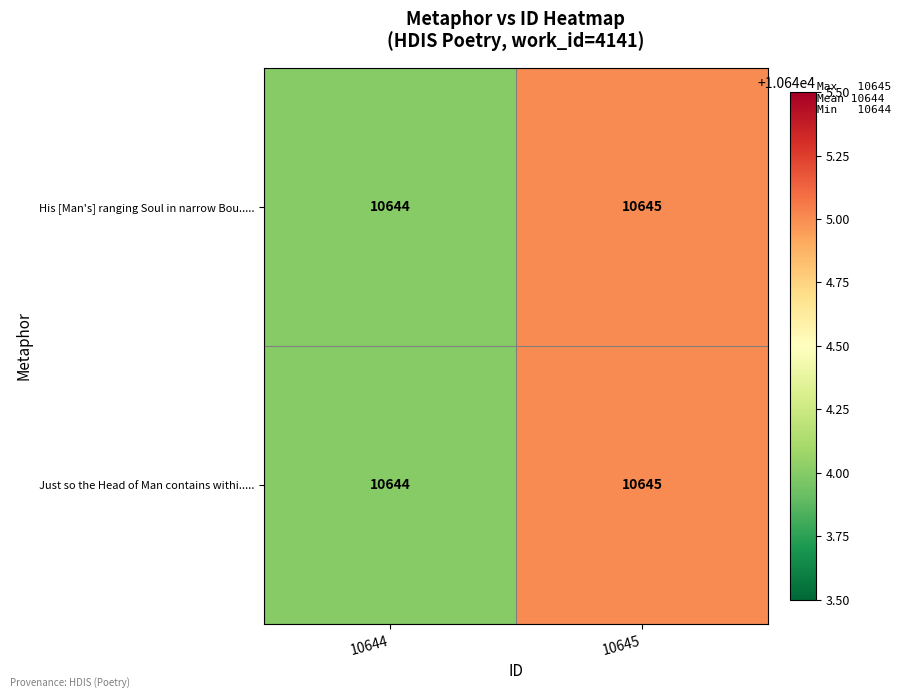

What is the sum of the Just so the Head of Man contains withi..... values at 10645 and 10644?

21289